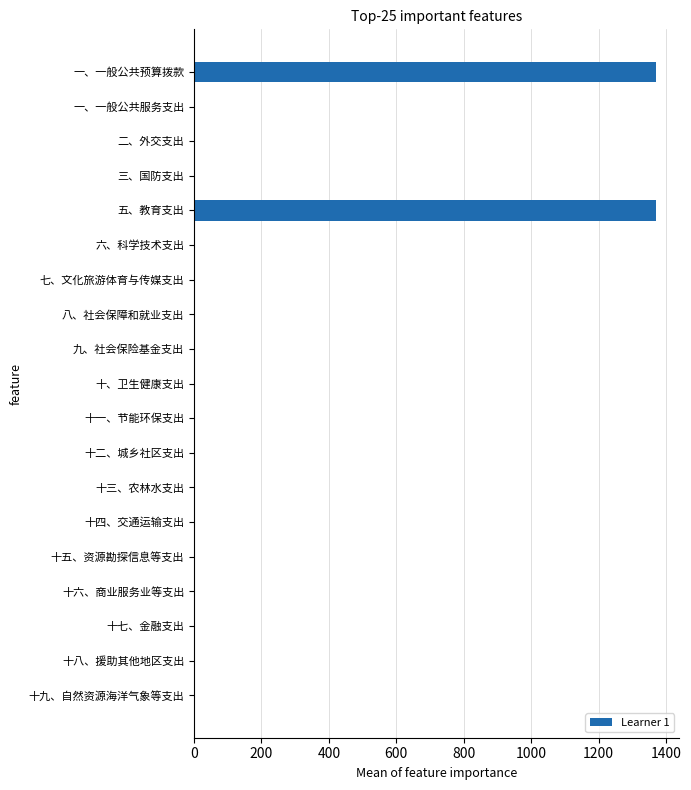

Which has a higher value, 十七、金融支出 or 五、教育支出?

五、教育支出